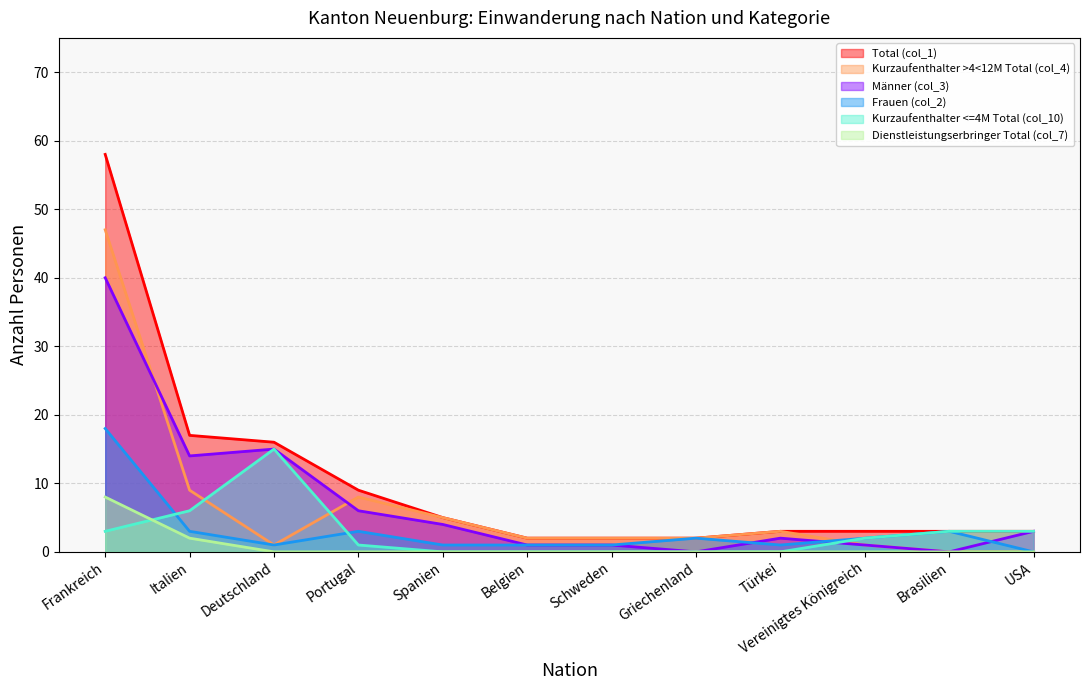

True or false: Frauen (col_2) has more than 0 points higher than both neighbors.

True